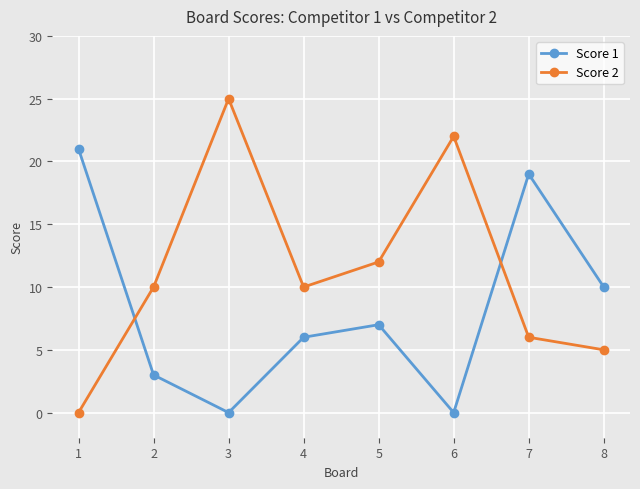

At which category does the chart reach its peak across all series?

3